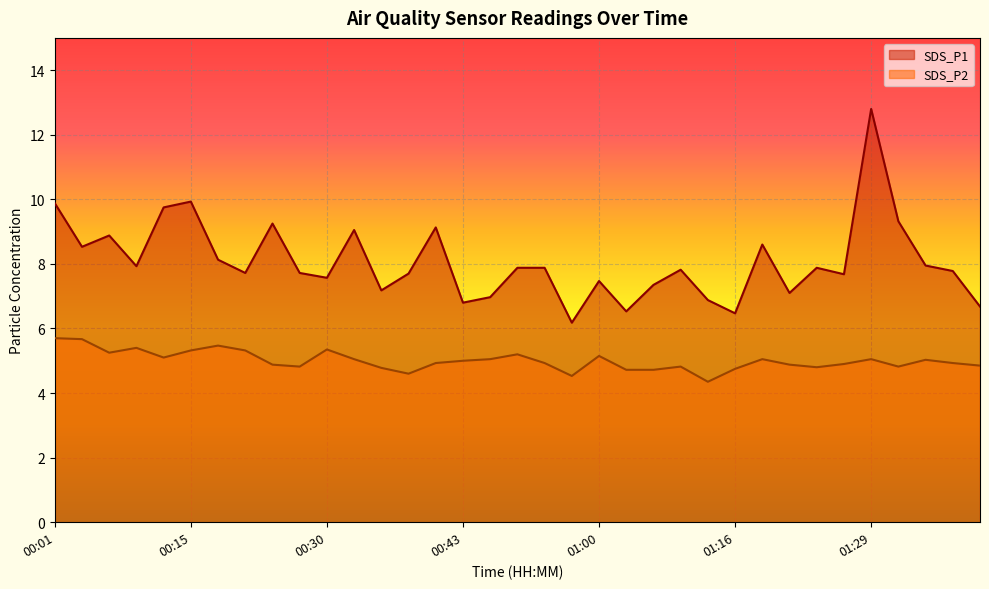

What is the spread (max minus min) of values at 01:27?

2.8